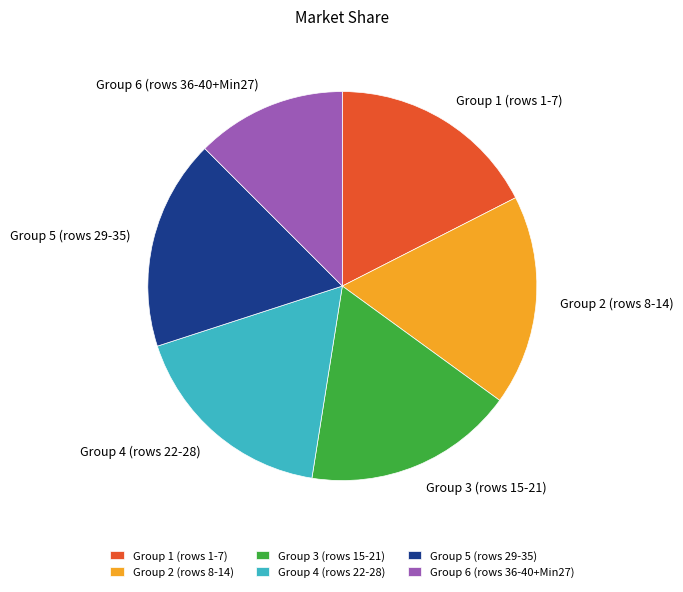

Is the sum of Group 5 (rows 29-35) and Group 2 (rows 8-14) greater than half?

No